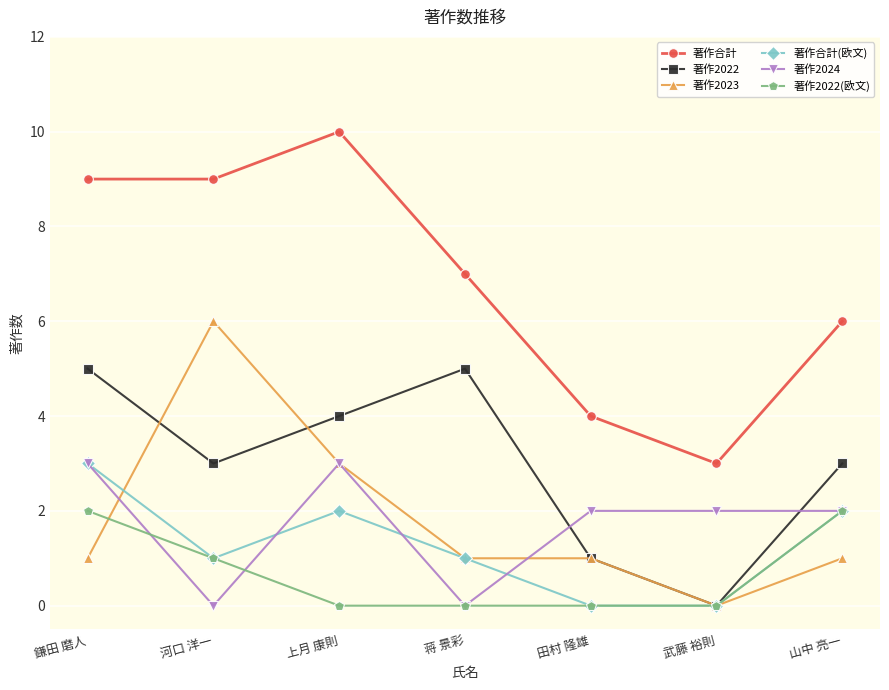

The 著作合計(欧文) series shows 0 at 武藤 裕則. True or false?

True